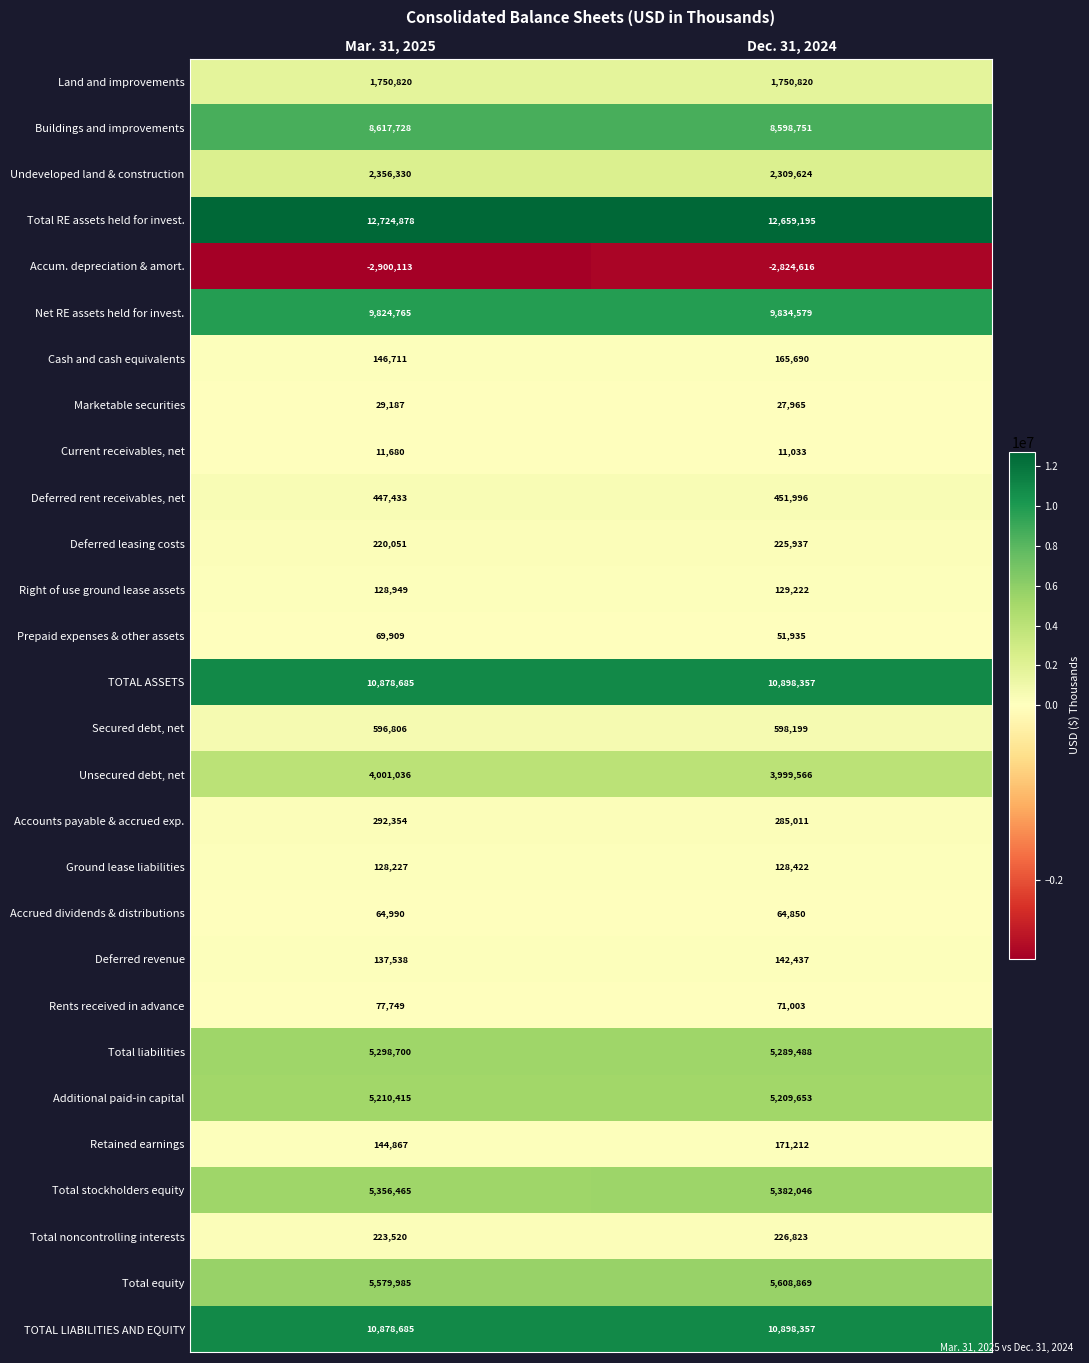

What is the difference between the maximum and minimum values in the Prepaid expenses & other assets series?

17974